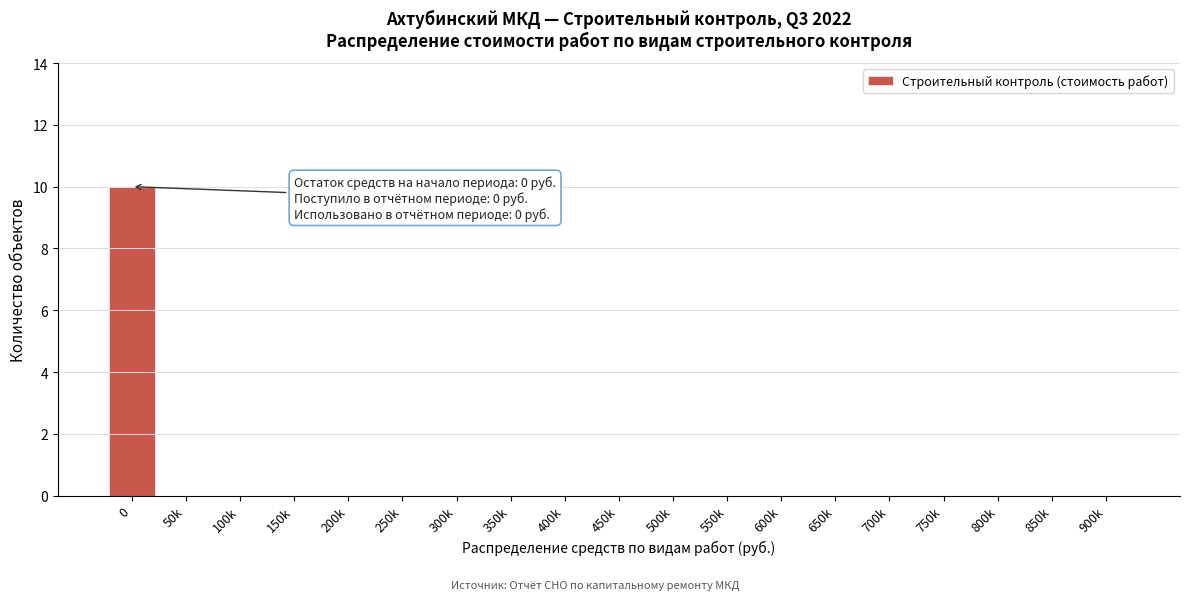

Reading right to left, what are all the values shown in this chart?

900k=0	850k=0	800k=0	750k=0	700k=0	650k=0	600k=0	550k=0	500k=0	450k=0	400k=0	350k=0	300k=0	250k=0	200k=0	150k=0	100k=0	50k=0	0=10